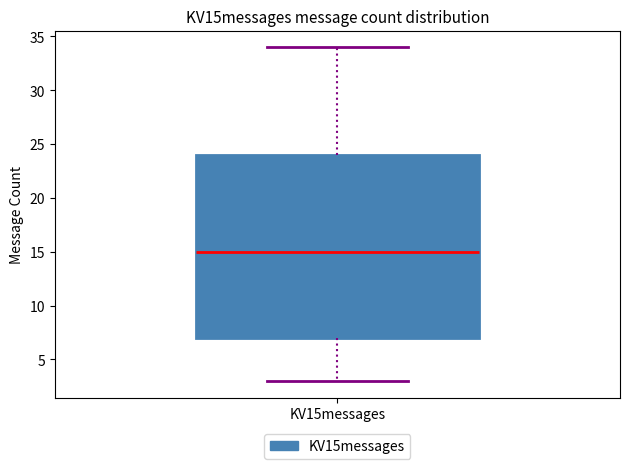

Where is the upper edge of the box for KV15messages on the y-axis? The values are not printed on the chart, so give them approximately, as read against the axis.

24